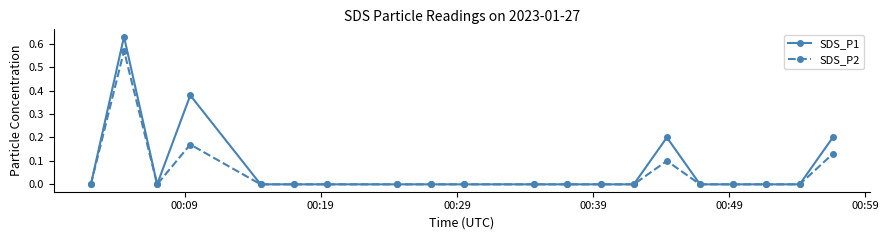

How many lines are shown in the chart?

2